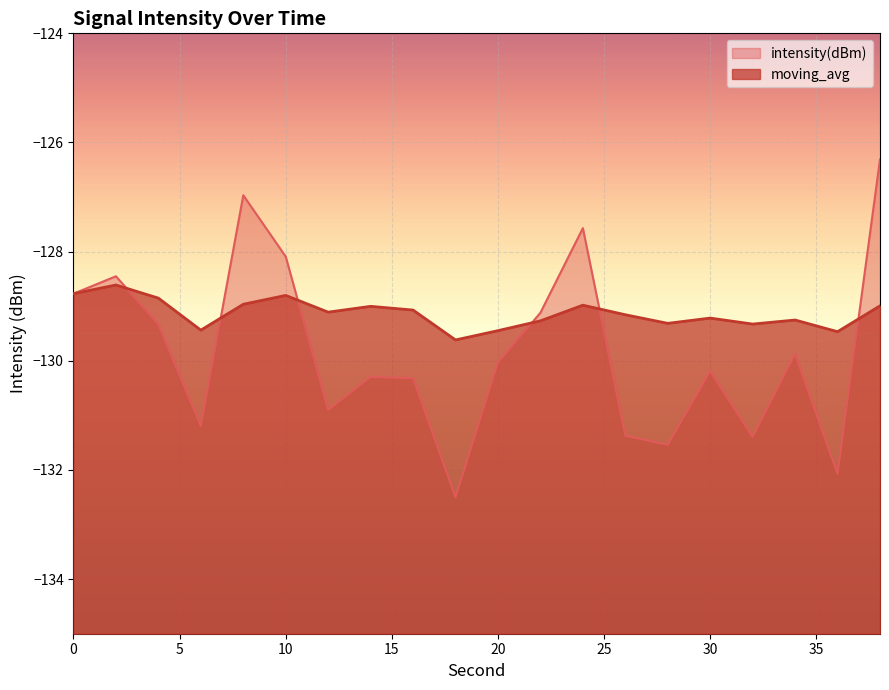

What is the difference between the moving_avg values at 28 and 20?

0.1